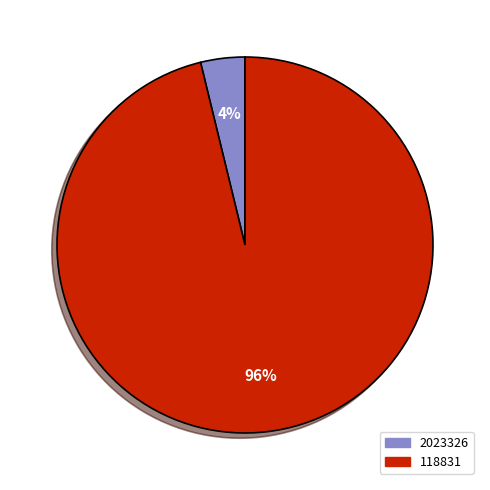

Count the number of slices in the pie.

2